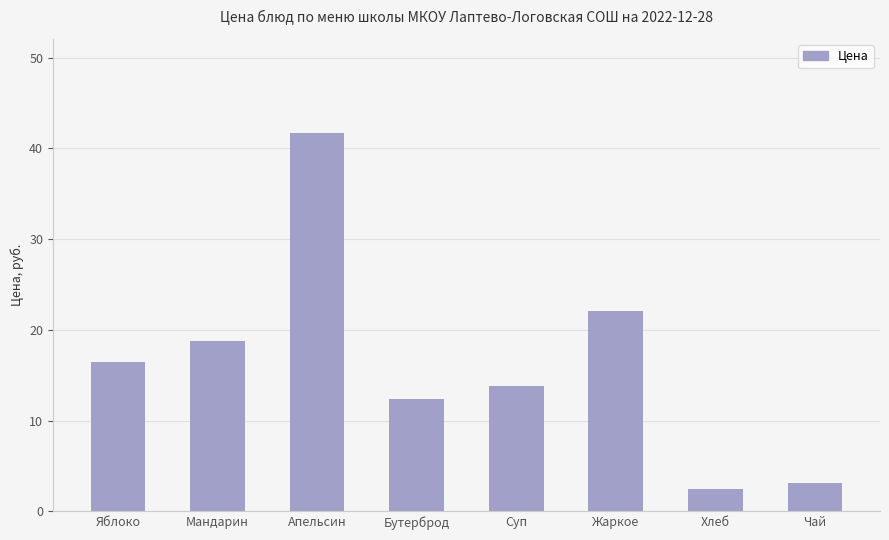

What is the minimum value shown in the chart?

2.5